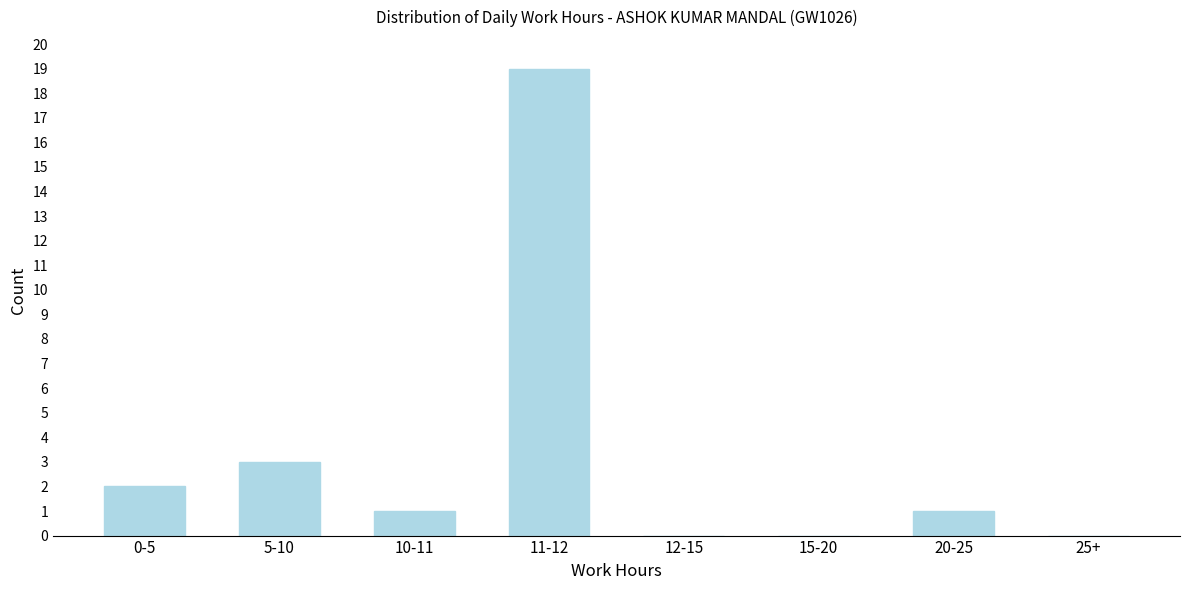

Reading left to right, list all the values displayed in this chart.

0-5=2	5-10=3	10-11=1	11-12=19	12-15=0	15-20=0	20-25=1	25+=0